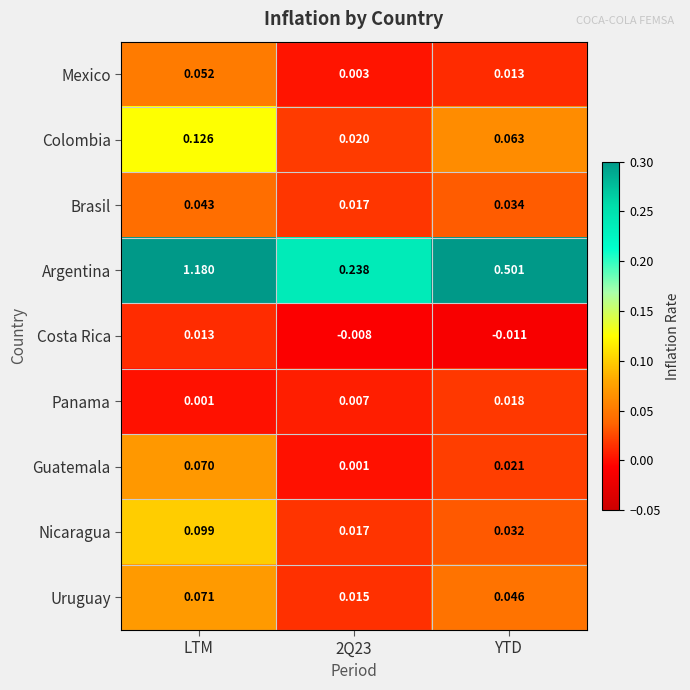

Which series changed the most between LTM and 2Q23?

Argentina